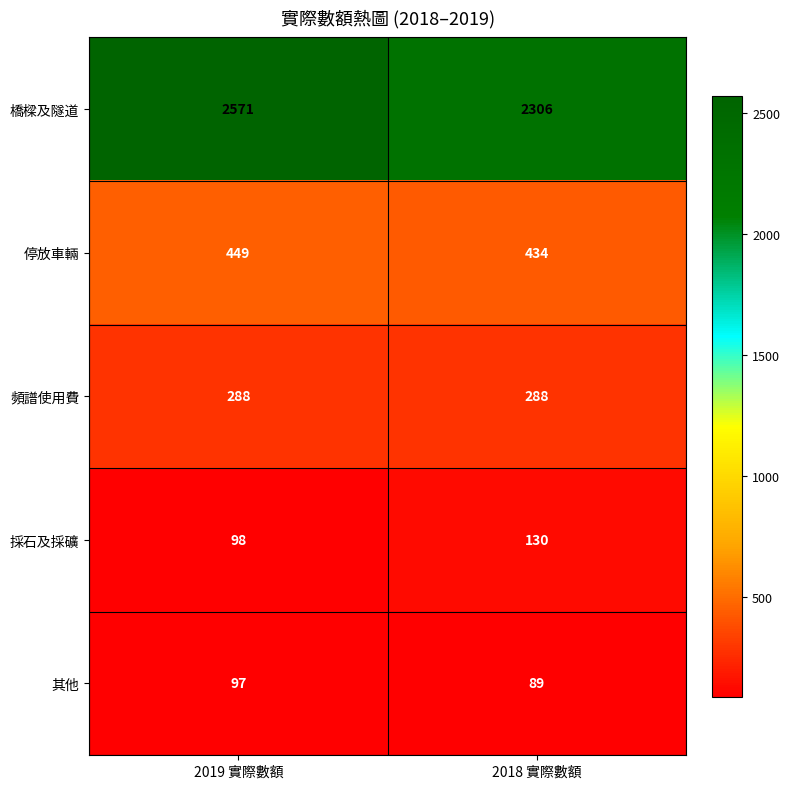

At 2018 實際數額, list the series in order from smallest to largest.

其他, 採石及採礦, 頻譜使用費, 停放車輛, 橋樑及隧道